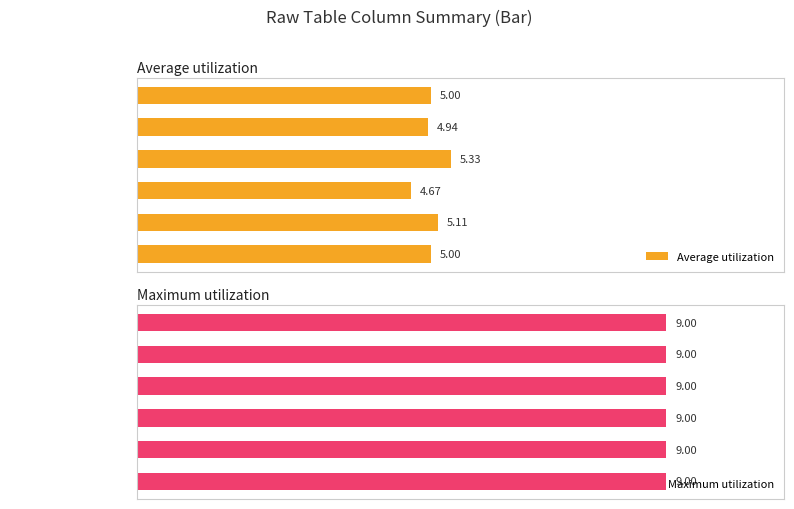

How many data points in Average utilization are less than 5?

2